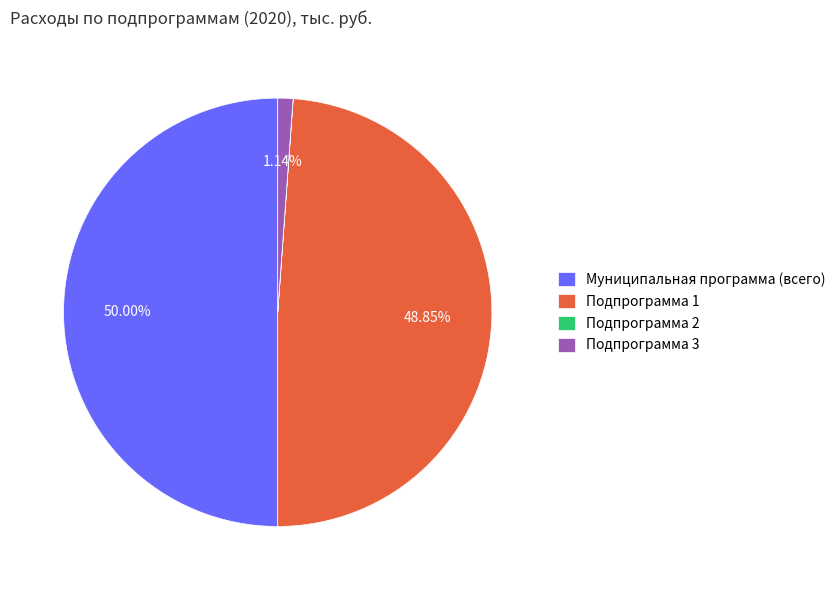

To the nearest percent, what portion does Муниципальная программа (всего) represent?

50%